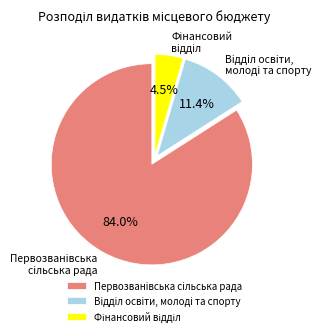

Which slice is the largest?

Первозванiвська сiльська рада